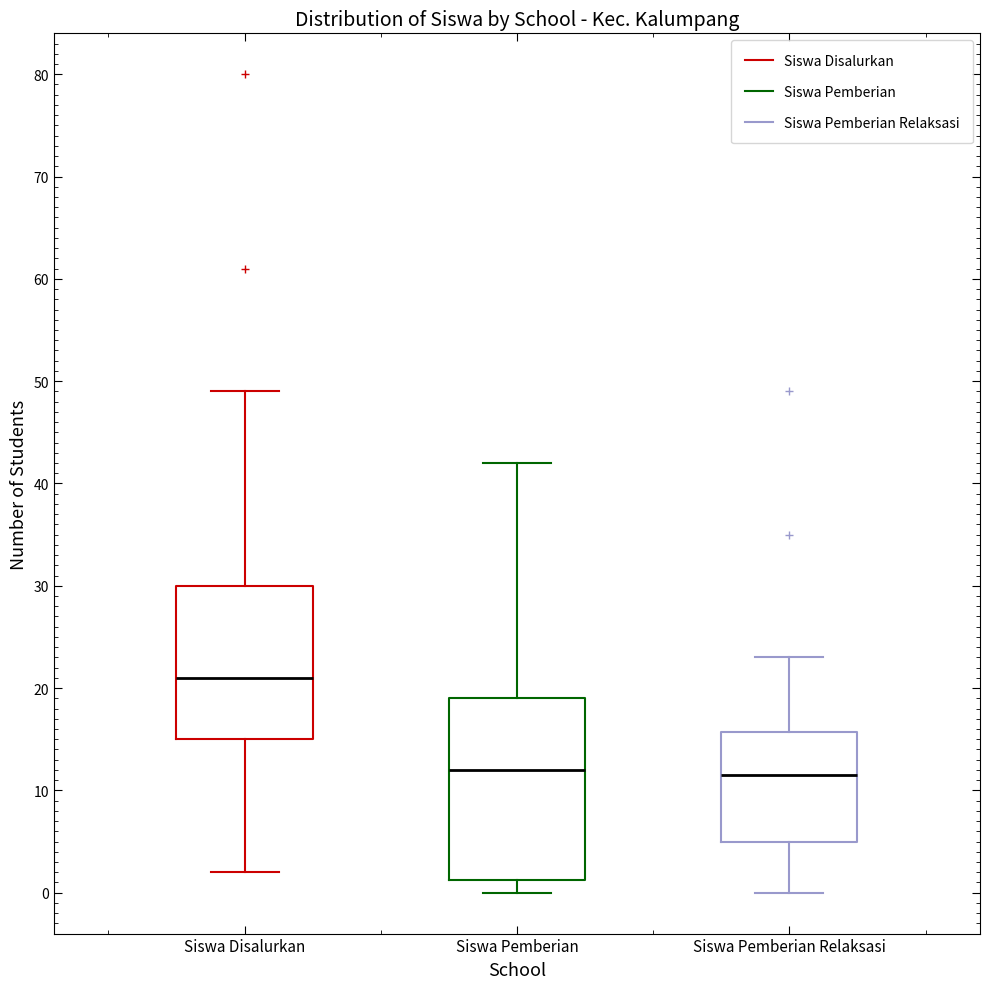

Reading left to right, read every box against the y-axis: the position of its median line, the range the box covers, and the ends of its whiskers. The values are not printed on the chart, so give them approximately, as read against the axis.

Siswa Disalurkan: median 21, box 15 to 30, whiskers 2 to 49
Siswa Pemberian: median 12, box 1 to 19, whiskers 0 to 42
Siswa Pemberian Relaksasi: median 12, box 5 to 16, whiskers 0 to 23